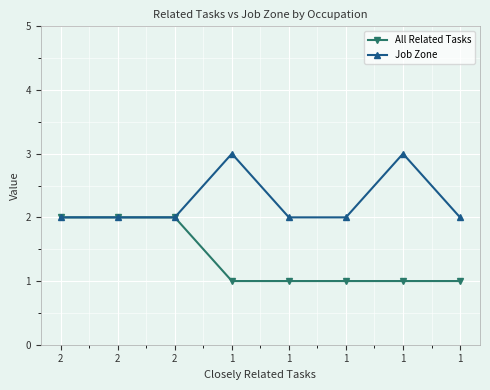

Does the chart have visible grid lines?

Yes